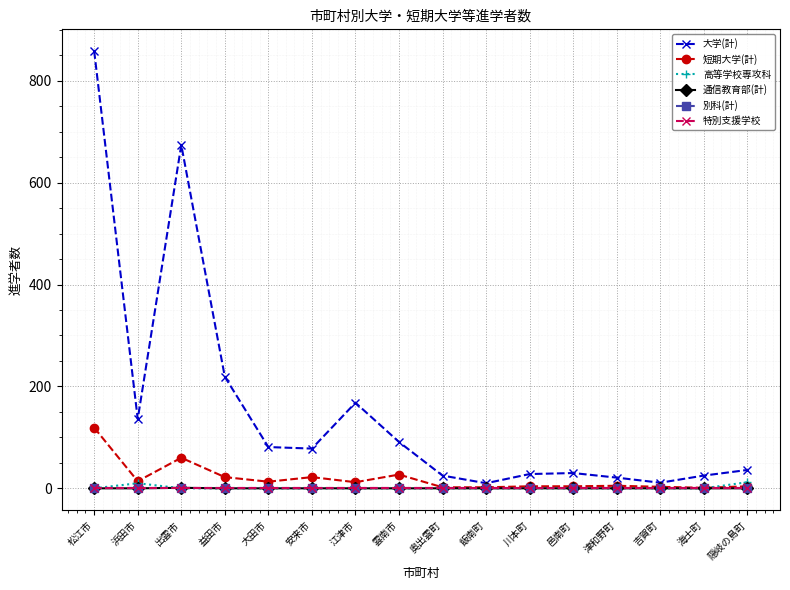

What is the spread (max minus min) of values at 安来市?

78